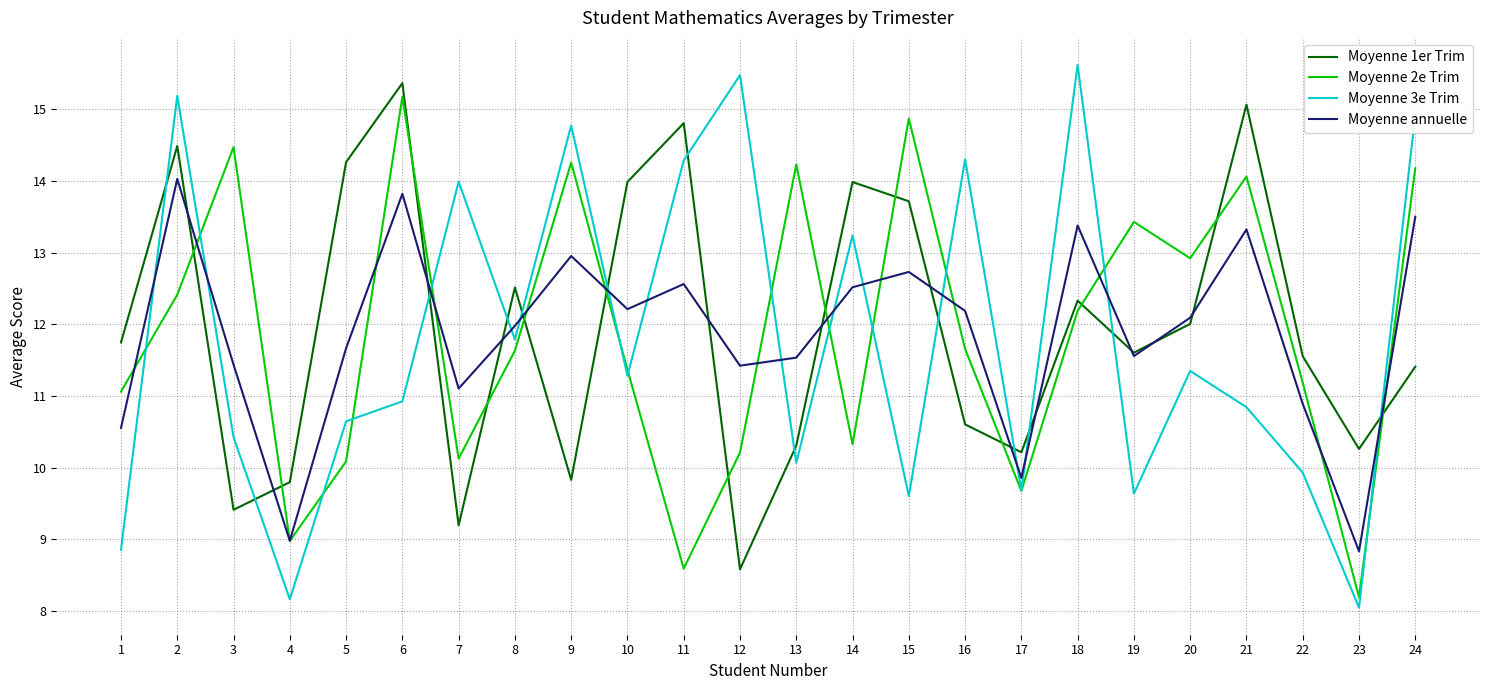

What is the sum of all Moyenne 2e Trim values?

285.3